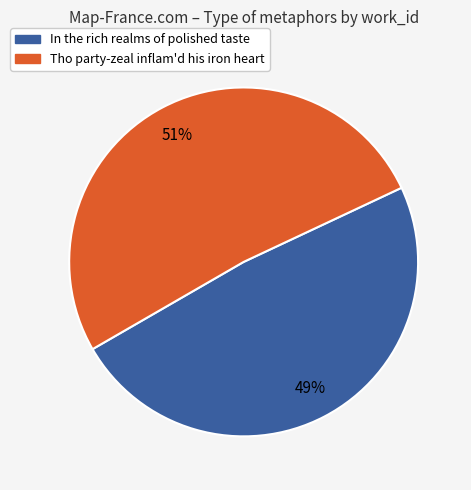

Between Tho party-zeal inflam'd his iron heart and In the rich realms of polished taste, which is larger?

Tho party-zeal inflam'd his iron heart